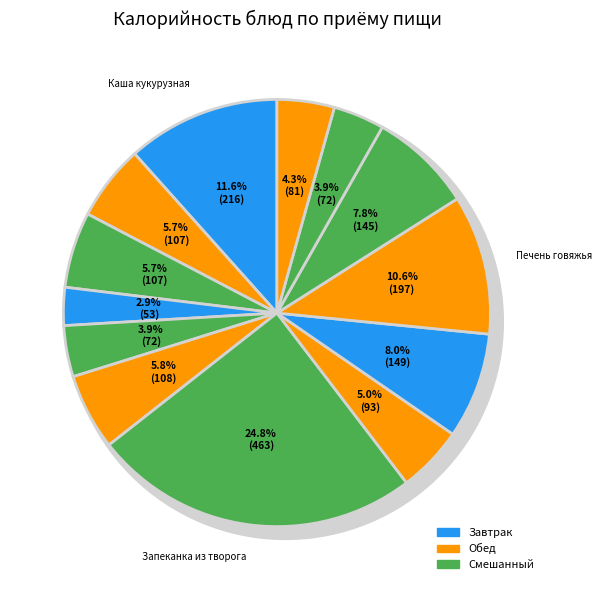

What is the smallest slice in the pie chart?

Сыр твердых сортов